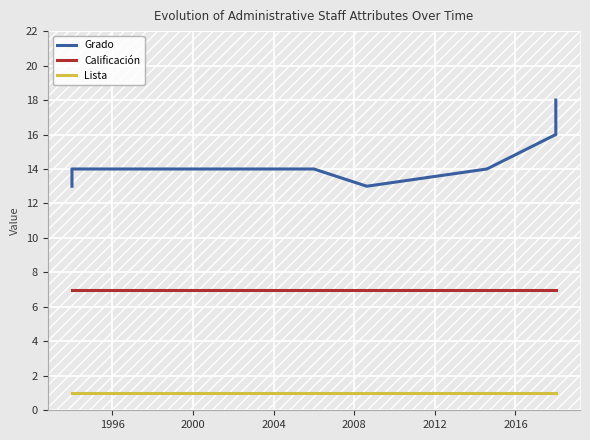

Is this an area chart (filled region under the line)?

No